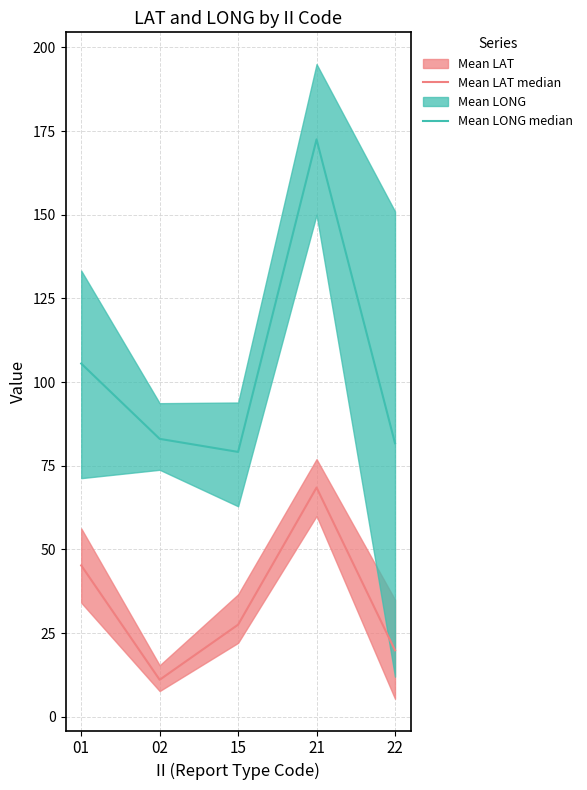

What is the difference between the maximum and minimum values in the Mean LAT median series?

57.4